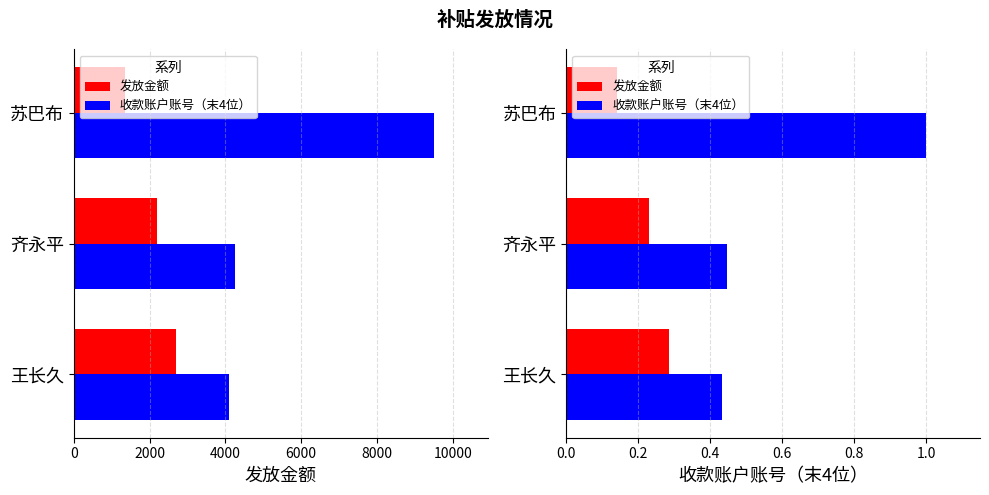

How many data points does each series have?

3